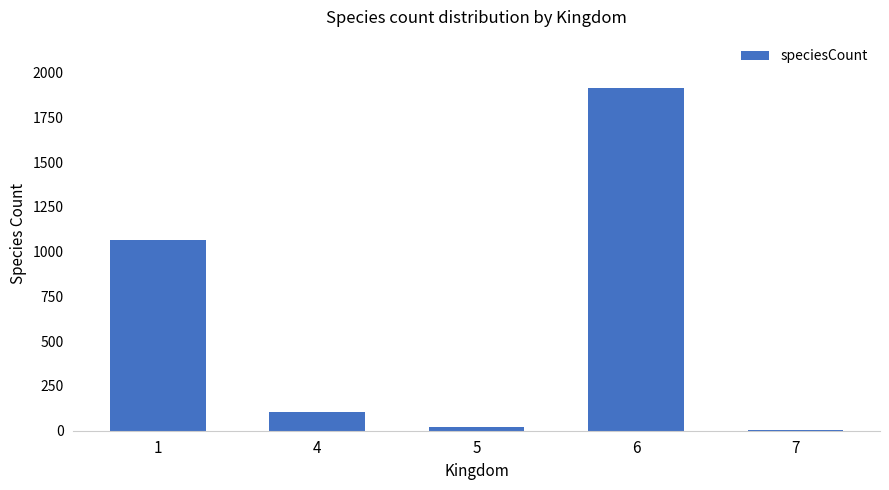

Reading left to right, list all the values displayed in this chart.

1065	105	21	1912	2